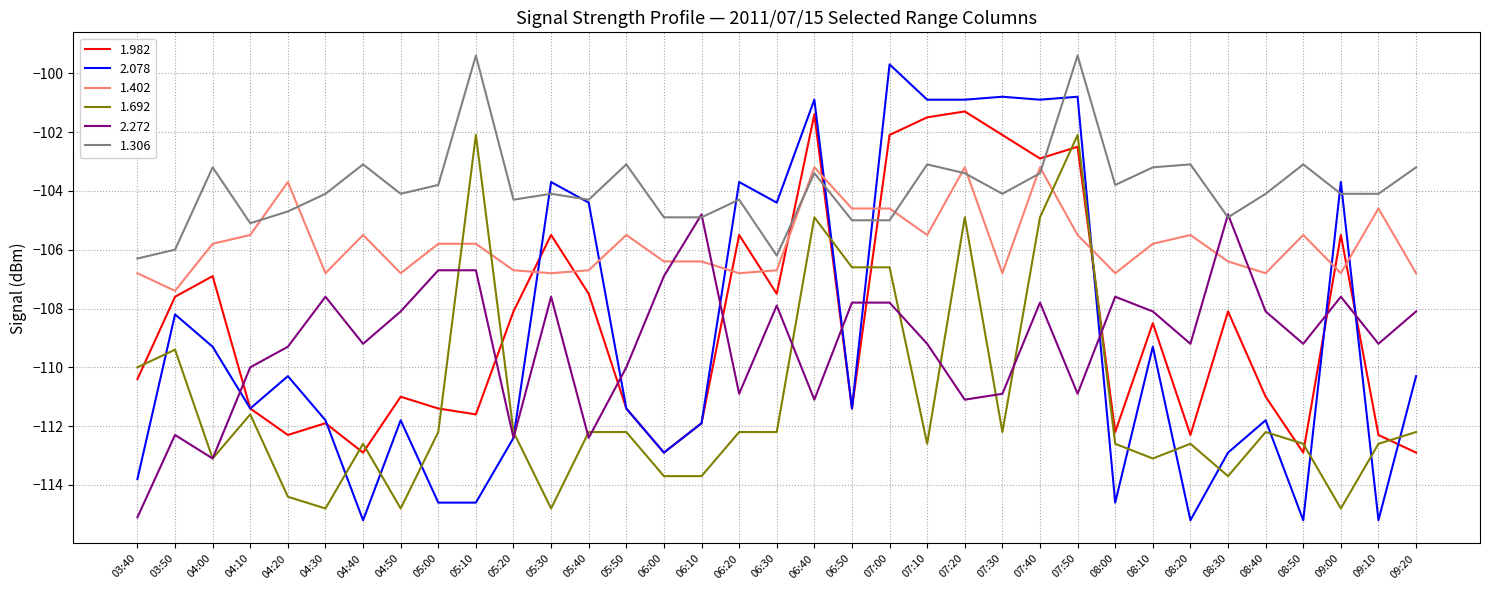

The 1.982 series shows -105.5 at 06:20. True or false?

True